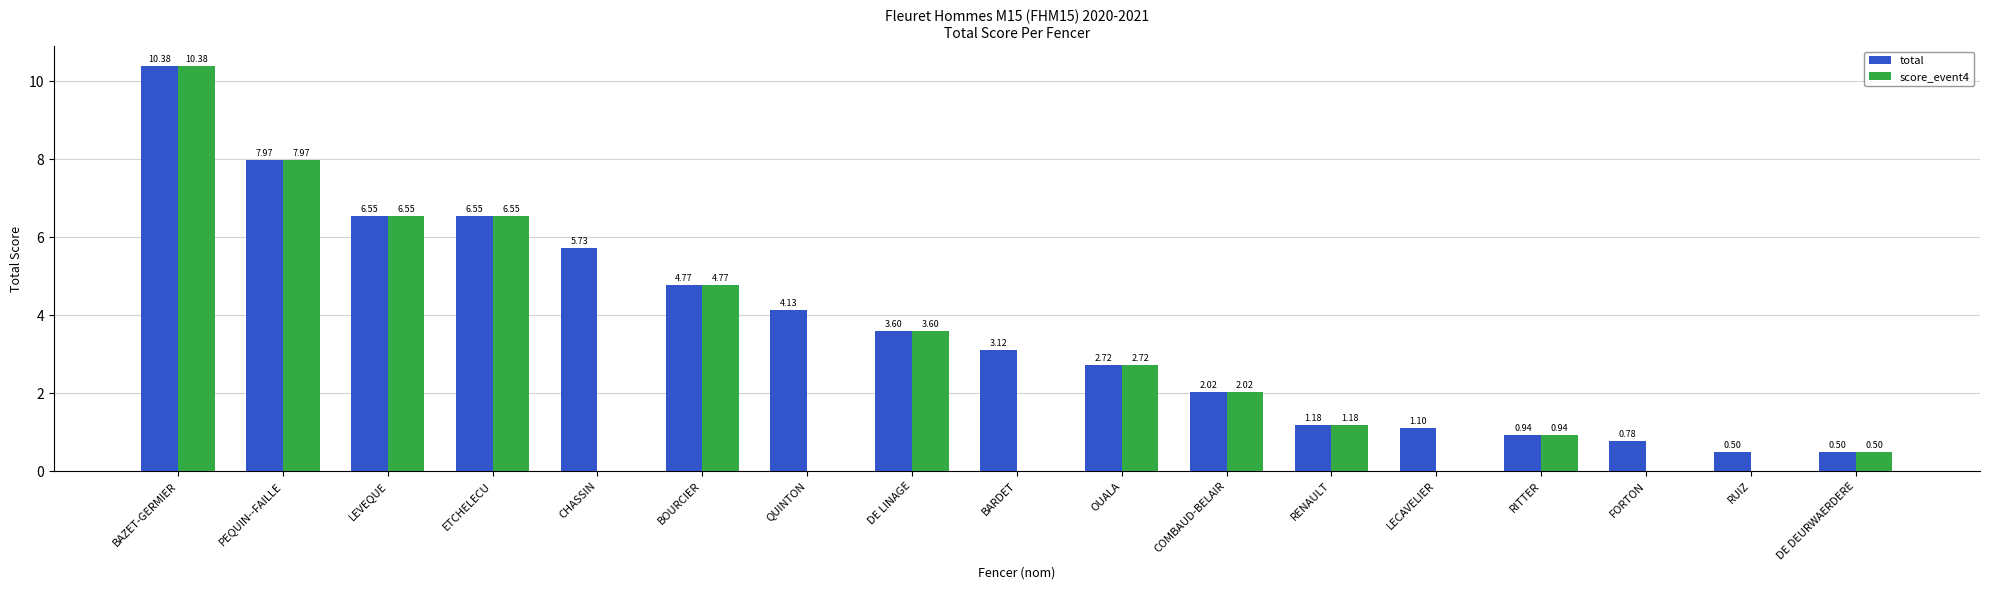

What is the difference between the total values at FORTON and BOURCIER?

4.0